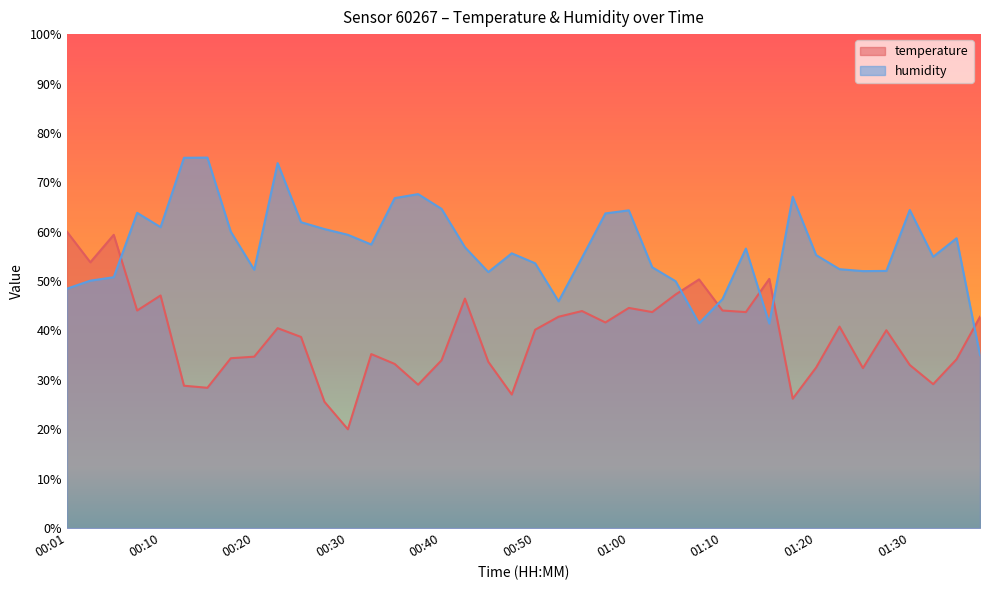

How many lines are shown in the chart?

2